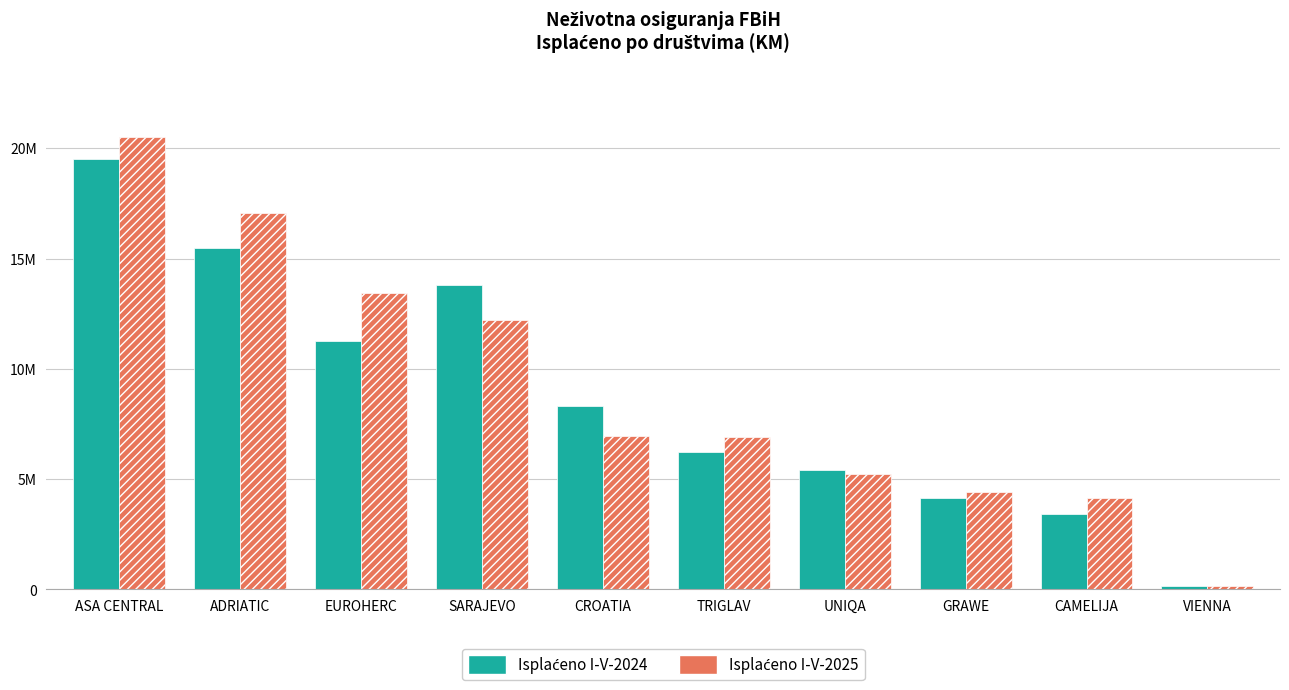

Does the chart contain any negative values?

No